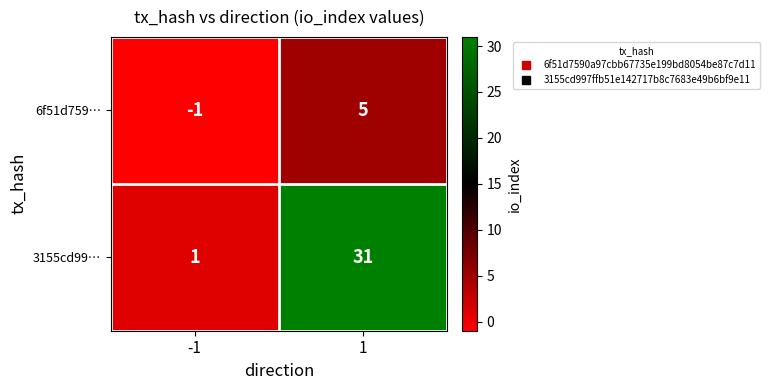

The 6f51d759… series shows 7 at 1. True or false?

False